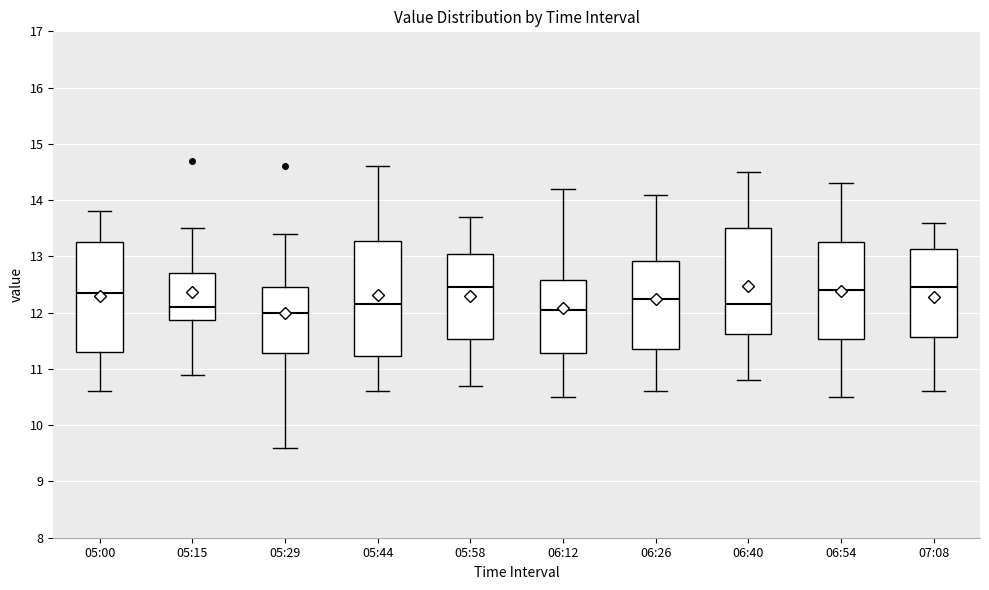

Where is the lower edge of the box for 05:29 on the y-axis? The values are not printed on the chart, so give them approximately, as read against the axis.

11.3